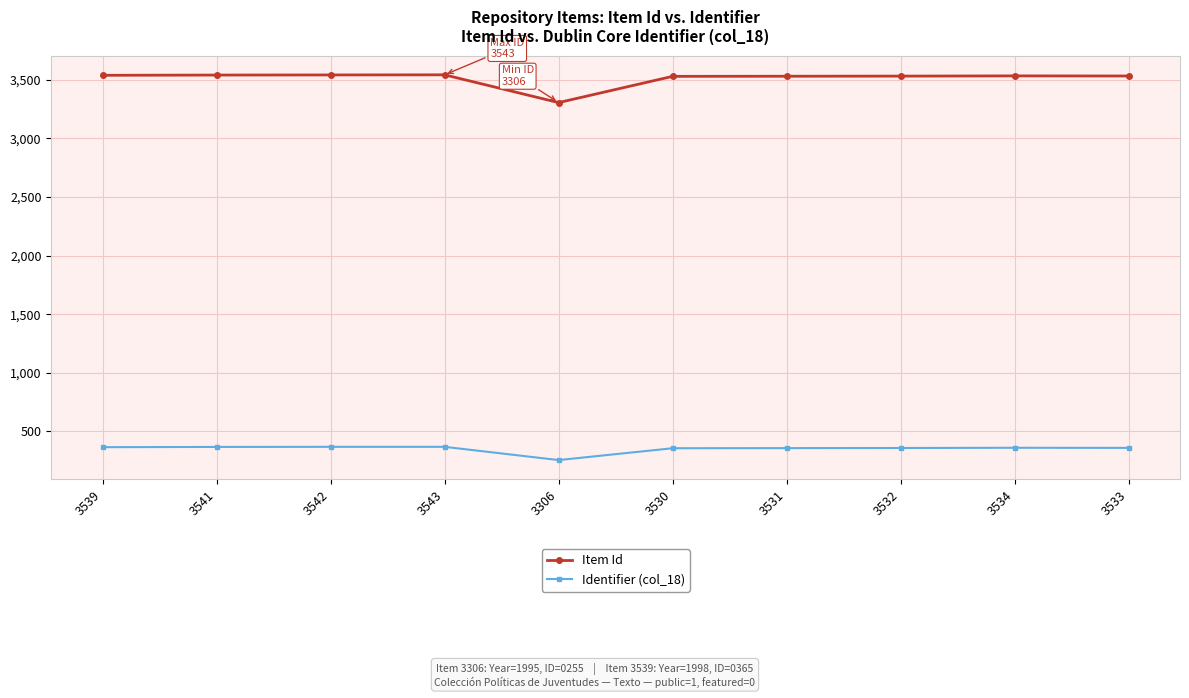

What is the sum of all Item Id values?

35131